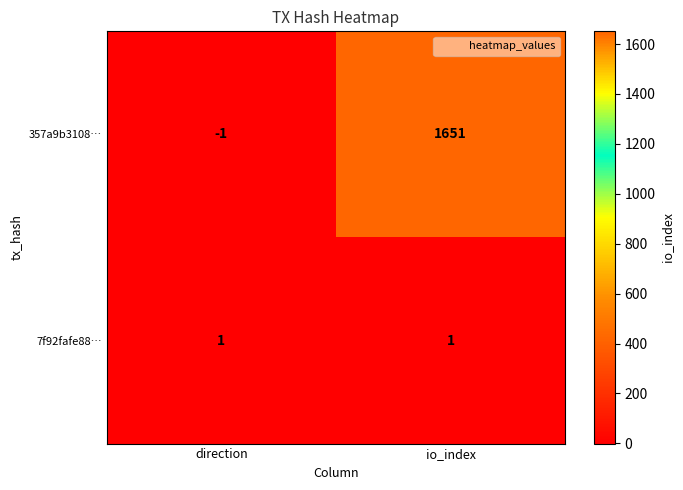

Count the number of data series in this chart.

2